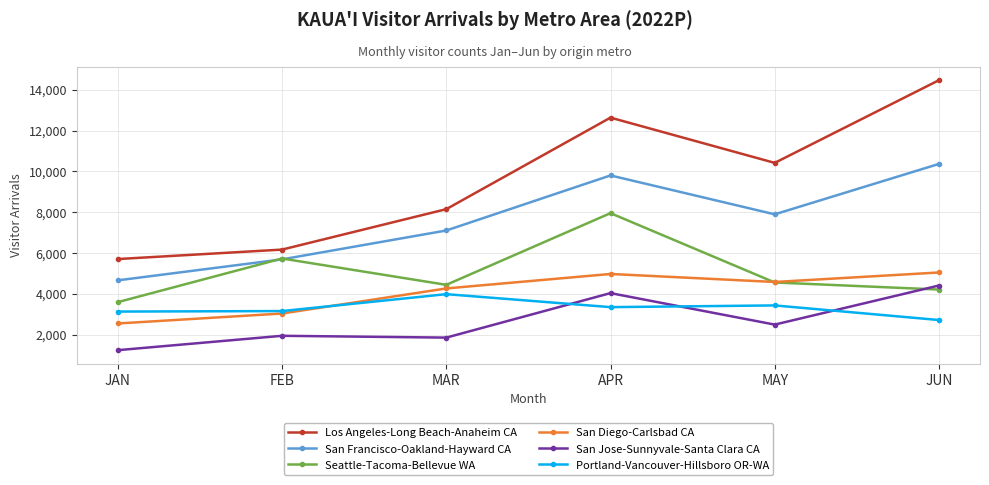

What position from the left is JUN?

6